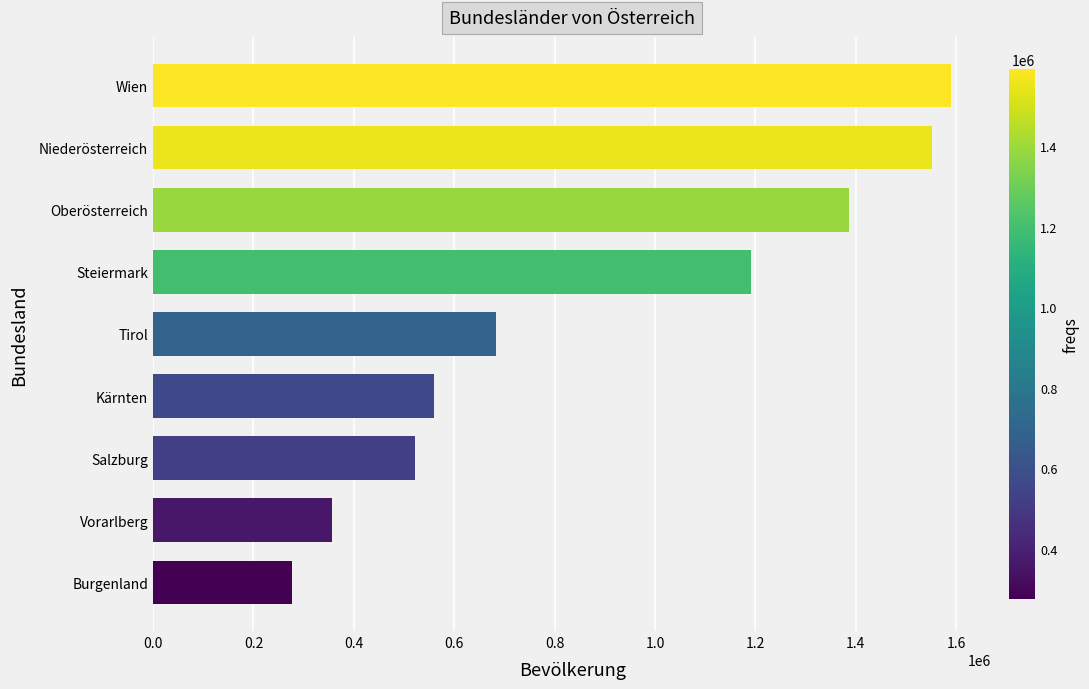

How many categories are shown in the chart?

9